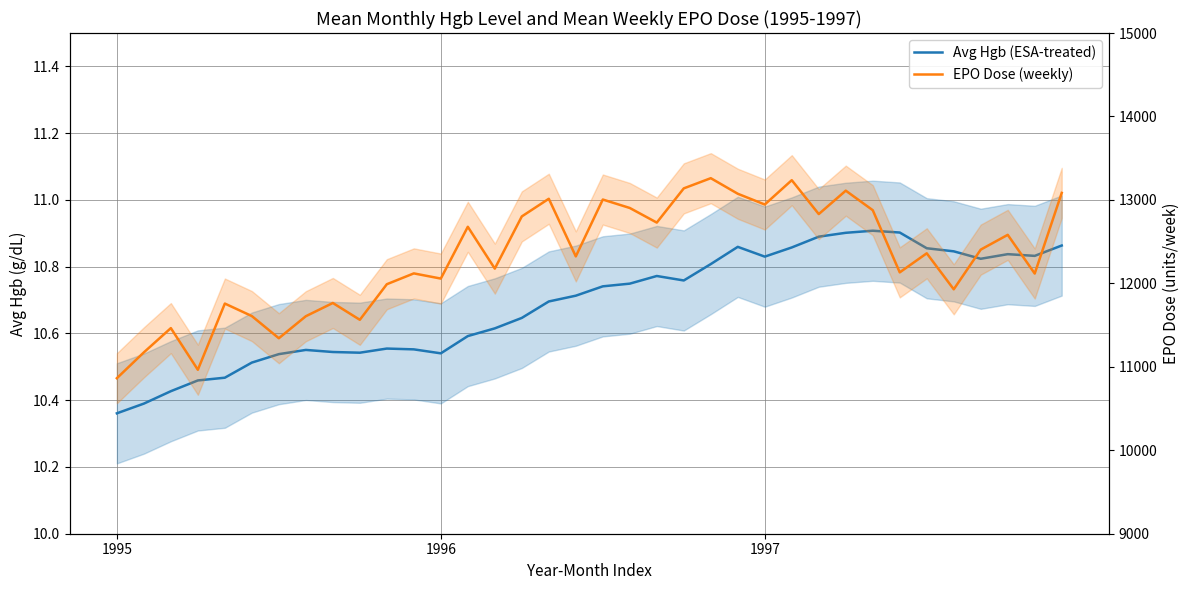

At 19, list the series in order from smallest to largest.

Avg Hgb (ESA-treated), EPO Dose (weekly)